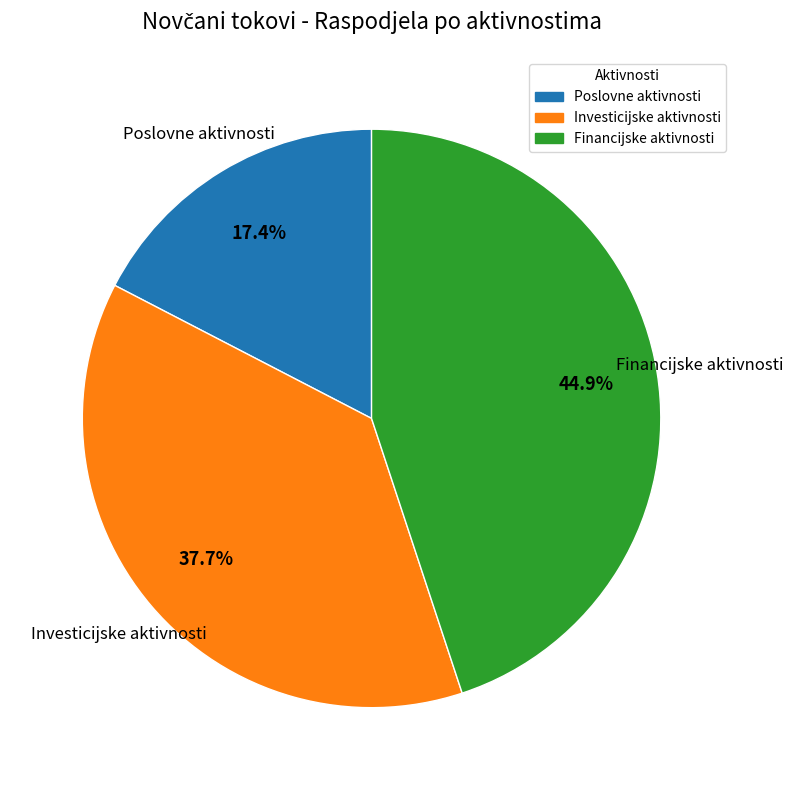

Which category has the biggest portion of the pie?

Financijske aktivnosti